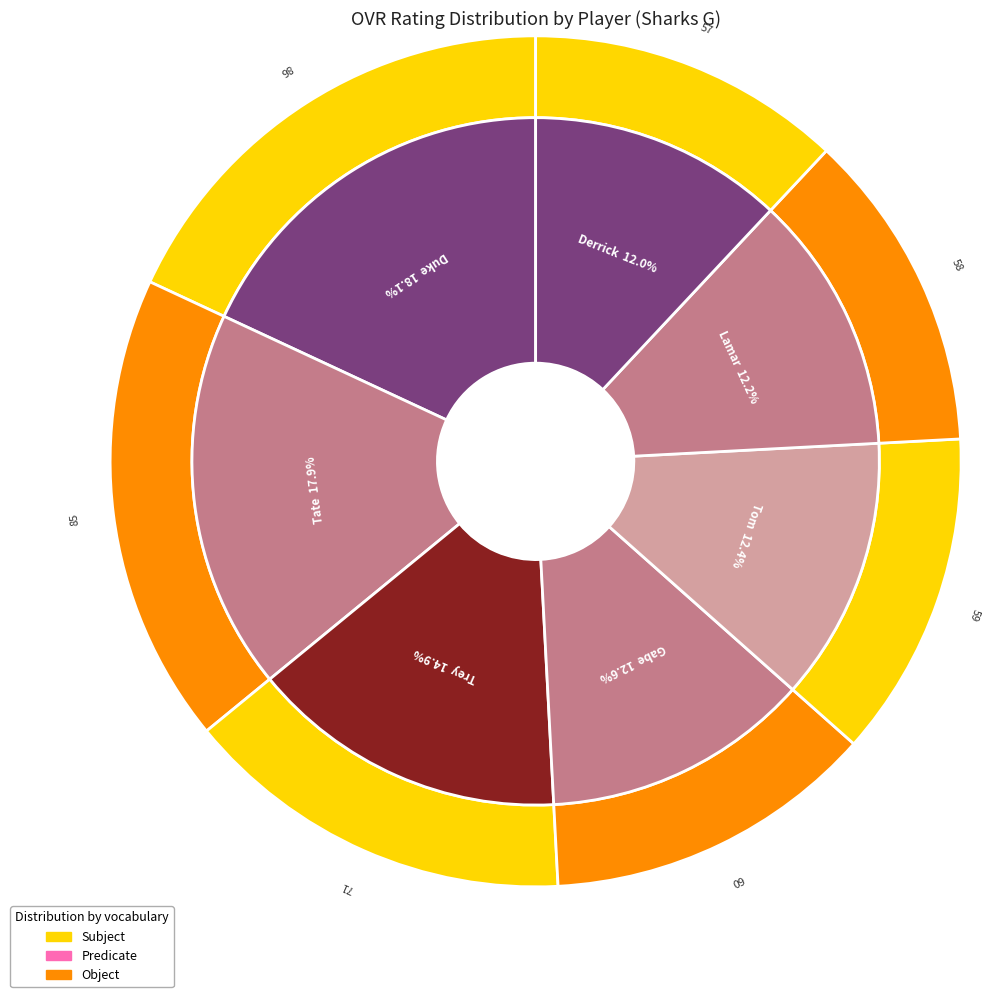

What percentage is the Derrick slice, to the nearest percent?

12%